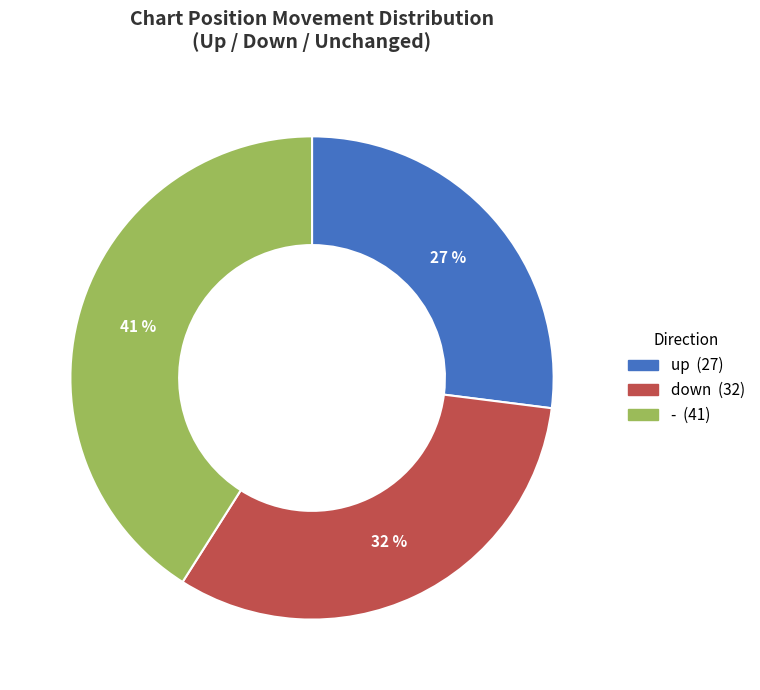

To the nearest percent, what portion does - represent?

41%